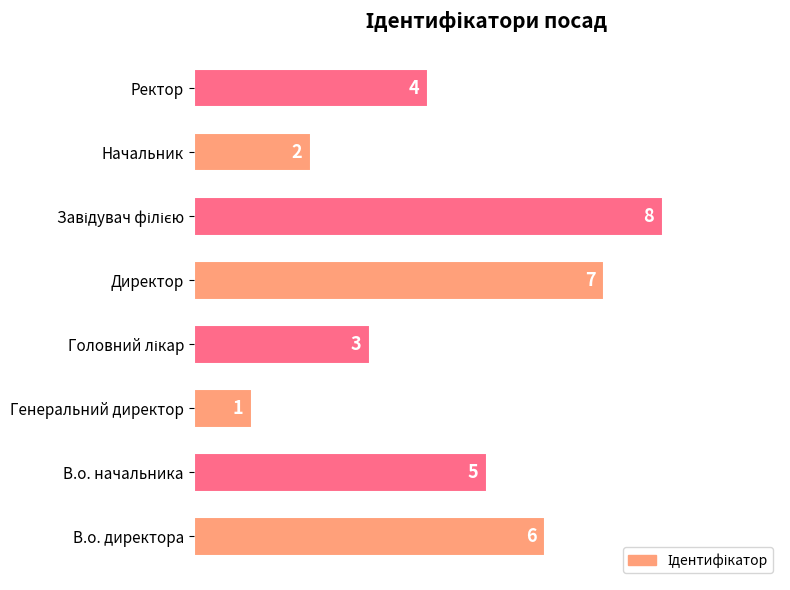

Is it true that the value at Директор is 7?

True